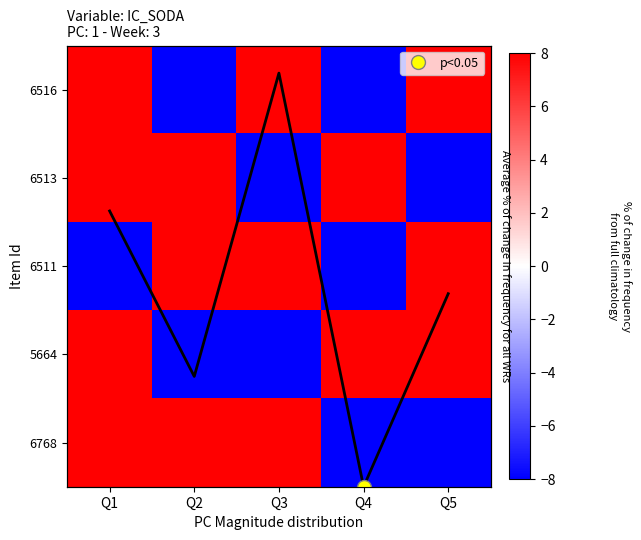

What value does the 6516 series have at Q1, to the nearest 10?

10